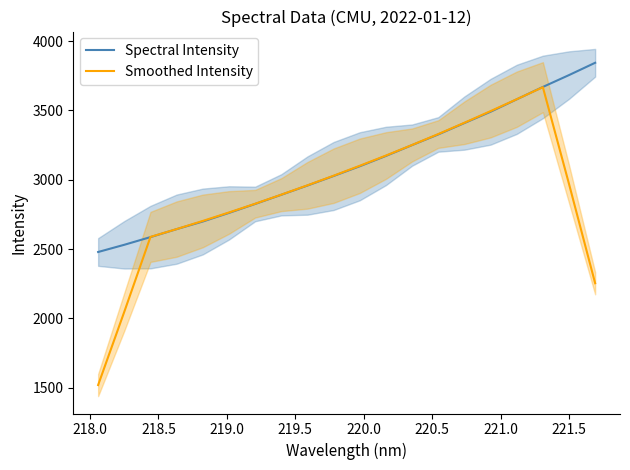

How many interior local peaks does the Smoothed Intensity series have?

1